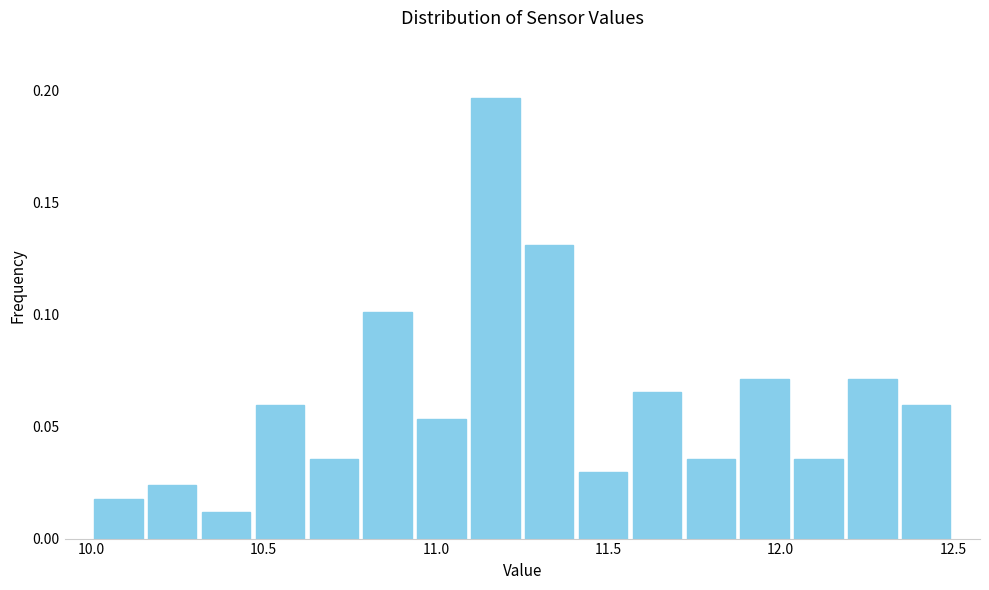

Read against the x-axis, roughly where is the centre of the tallest bar?

11.15